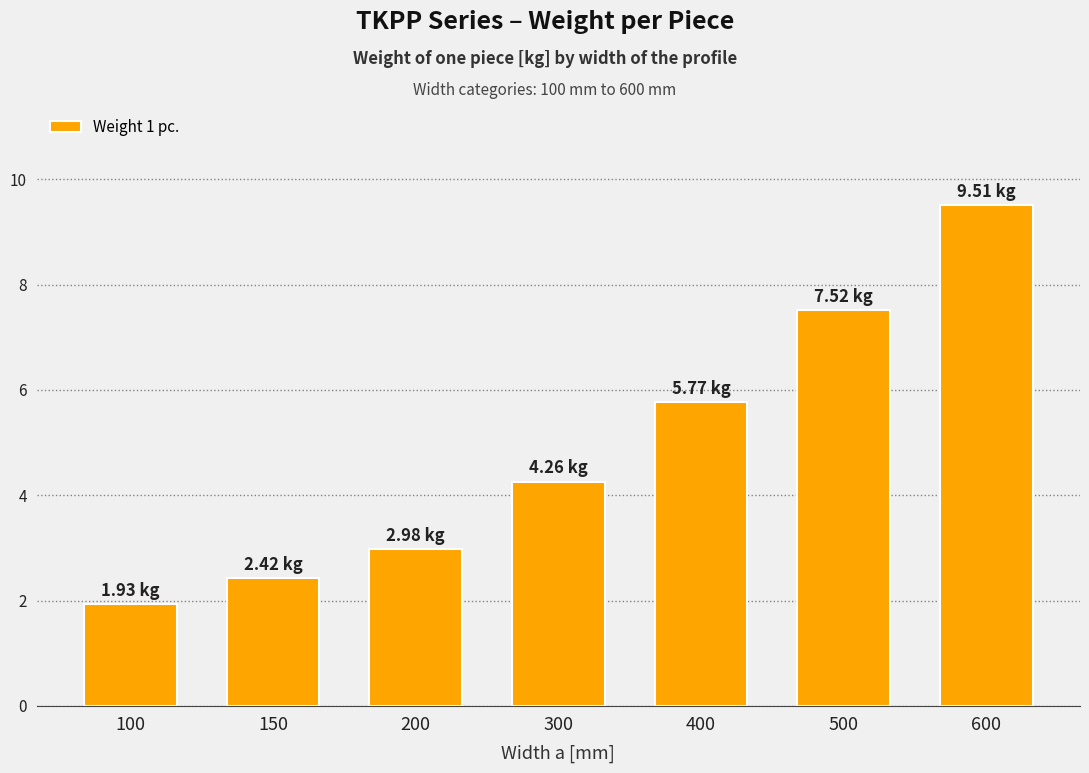

Rank the categories by value from lowest to highest.

100, 150, 200, 300, 400, 500, 600